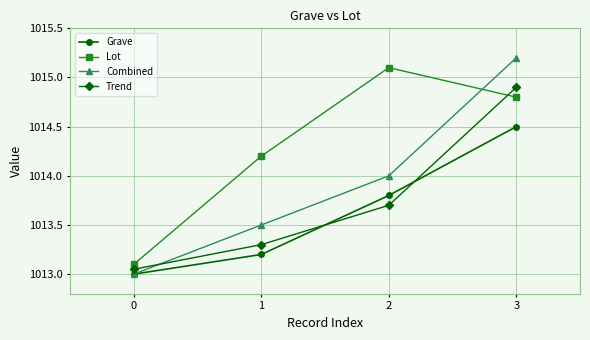

The Lot series shows 1323.3 at 0. True or false?

False